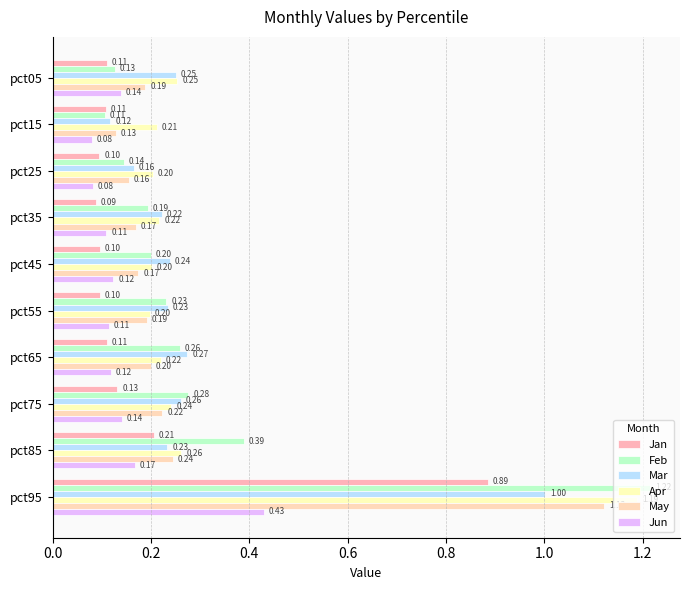

Count the number of categories in the chart.

10